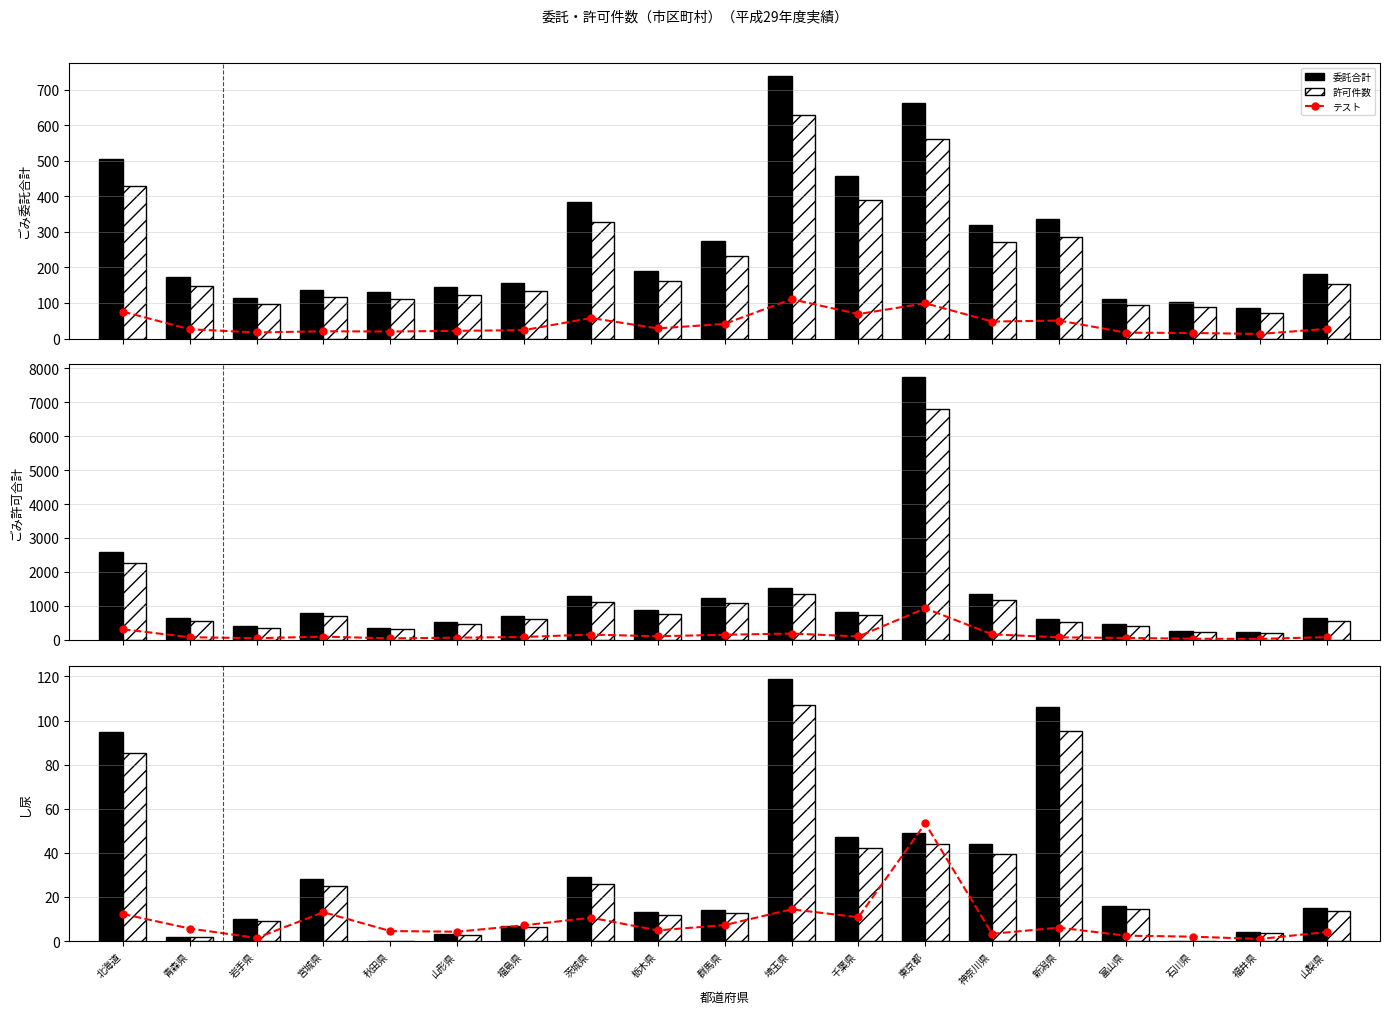

What is the total value across all series at 青森県?

721.8